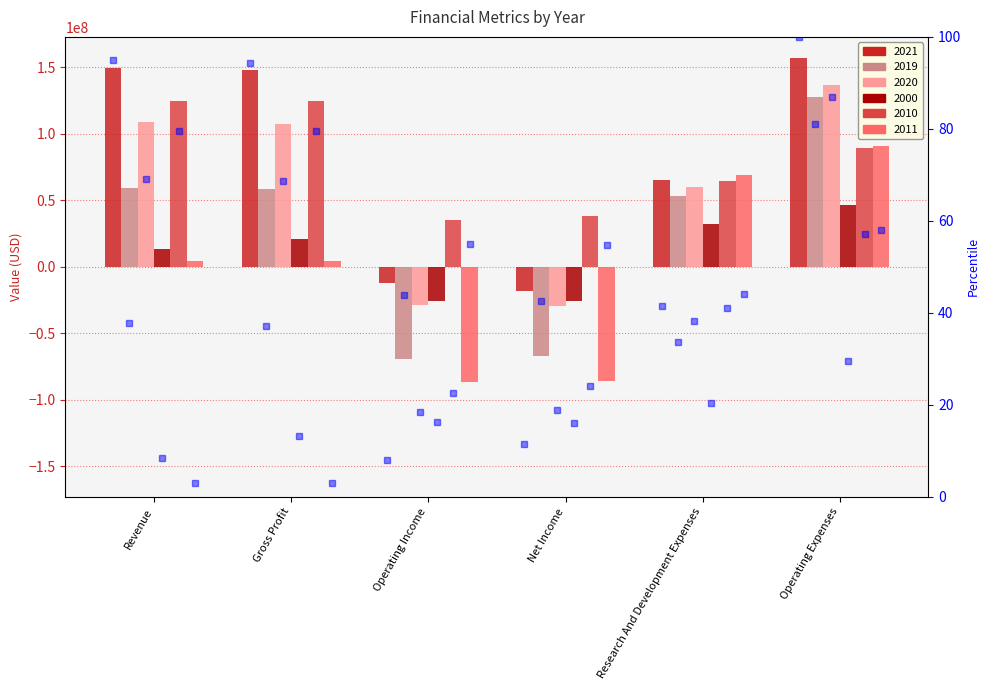

The value of 2019 at Gross Profit is 58382000. True or false?

True